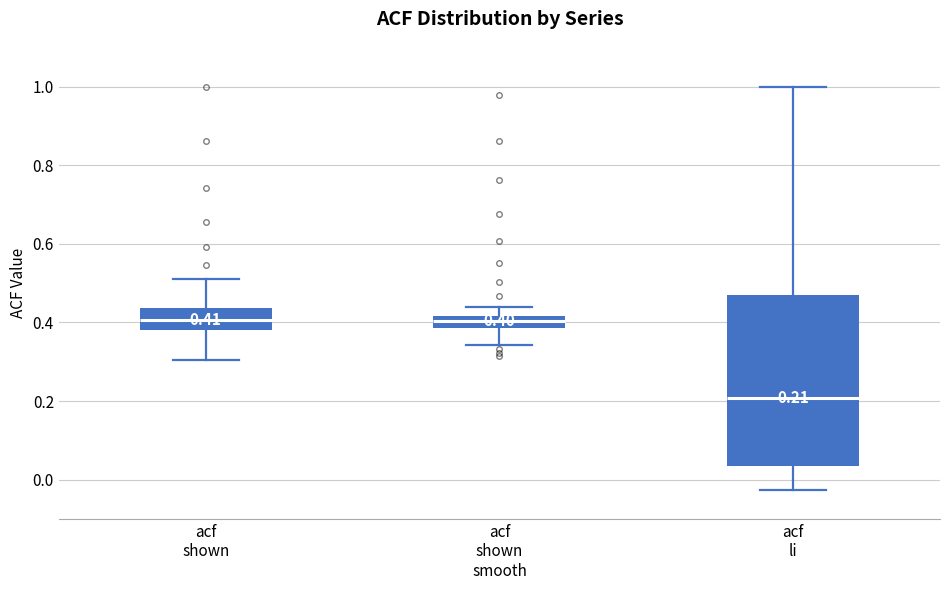

Which box has the lowest median line?

acf li